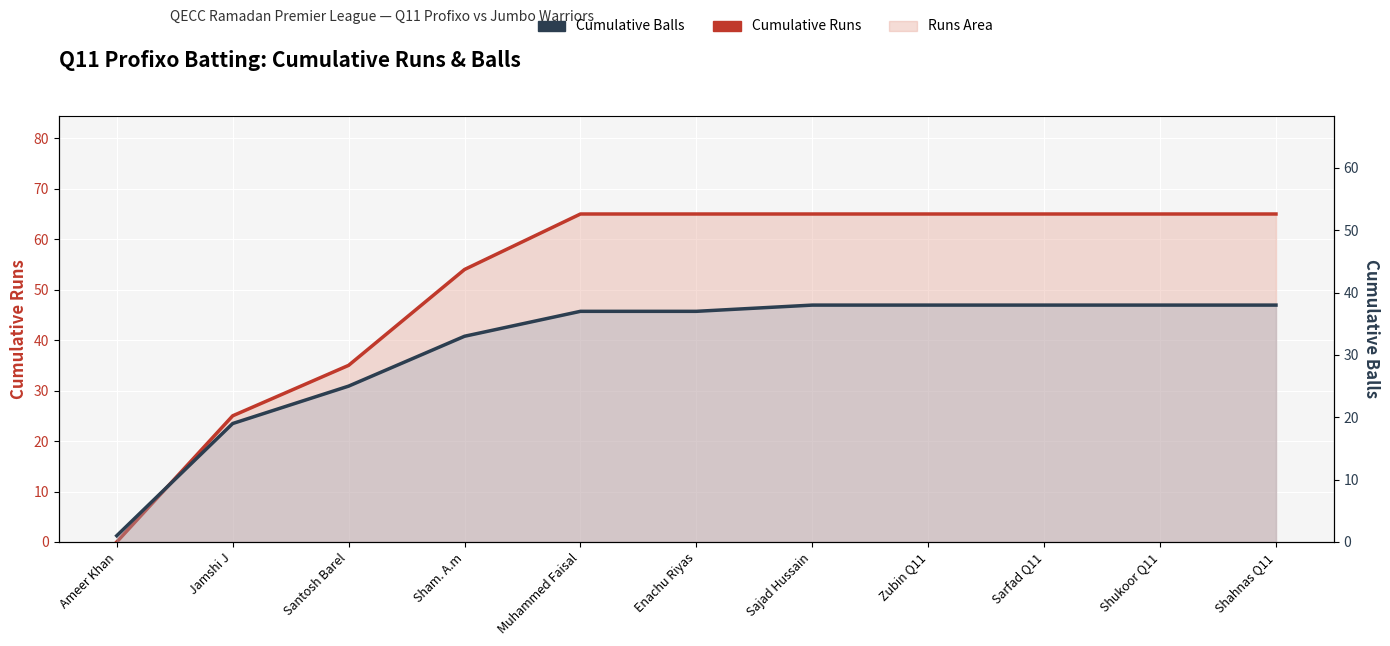

Is it true that Cumulative Runs equals 65 at Enachu Riyas?

True